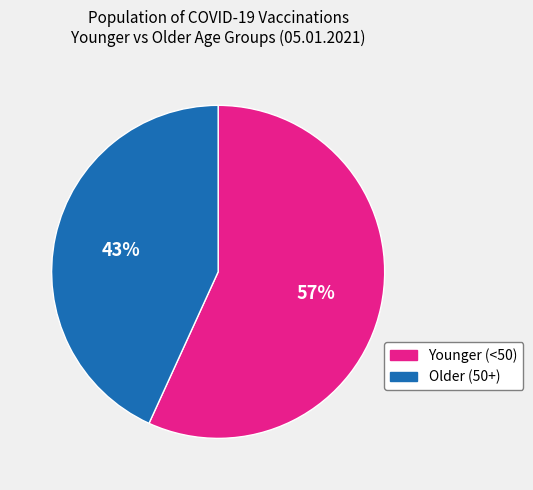

Count the number of slices in the pie.

2